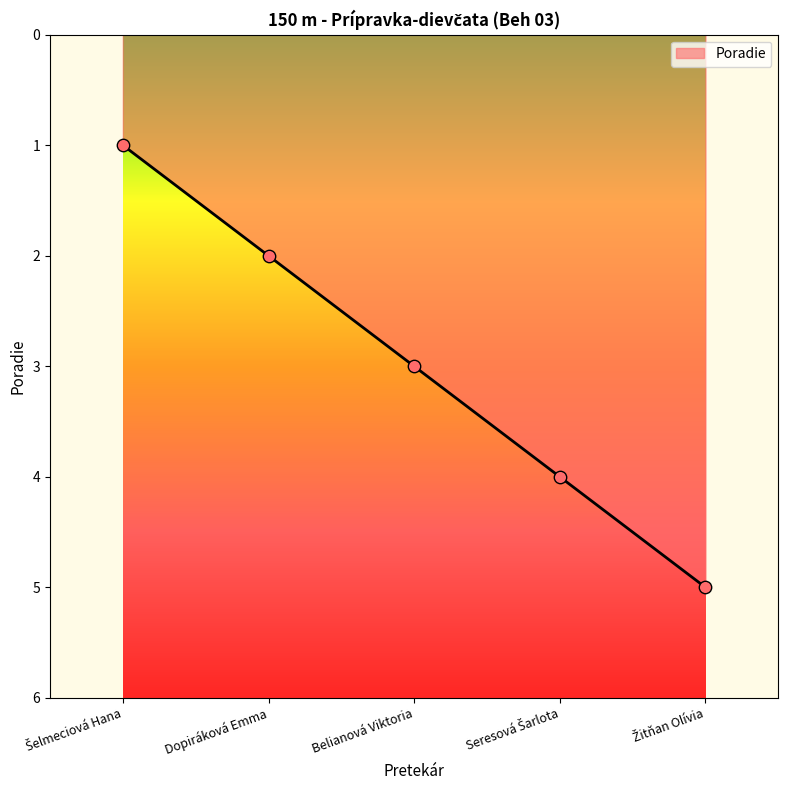

What is the difference between the second highest and minimum values?

3